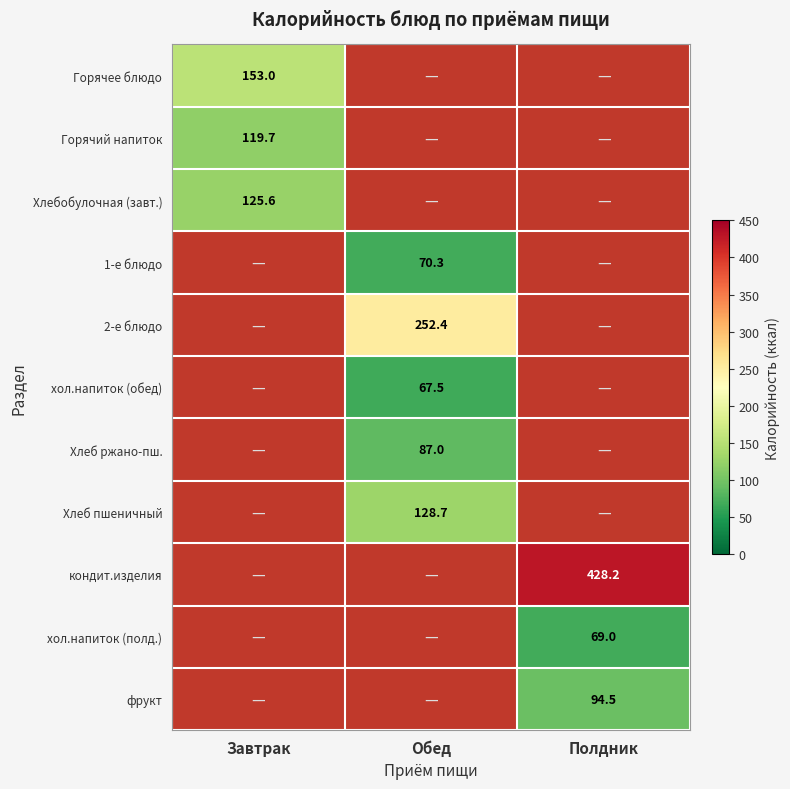

Is it true that Хлеб ржано-пш. equals 87.0 at Обед?

True